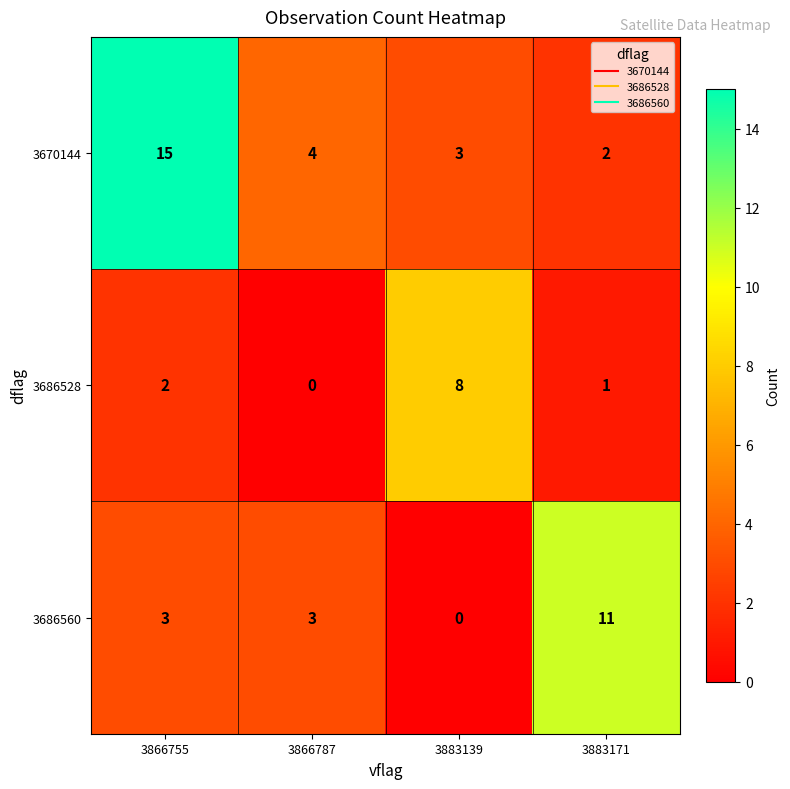

What is the difference between the maximum and second lowest values in the 3670144 series?

12